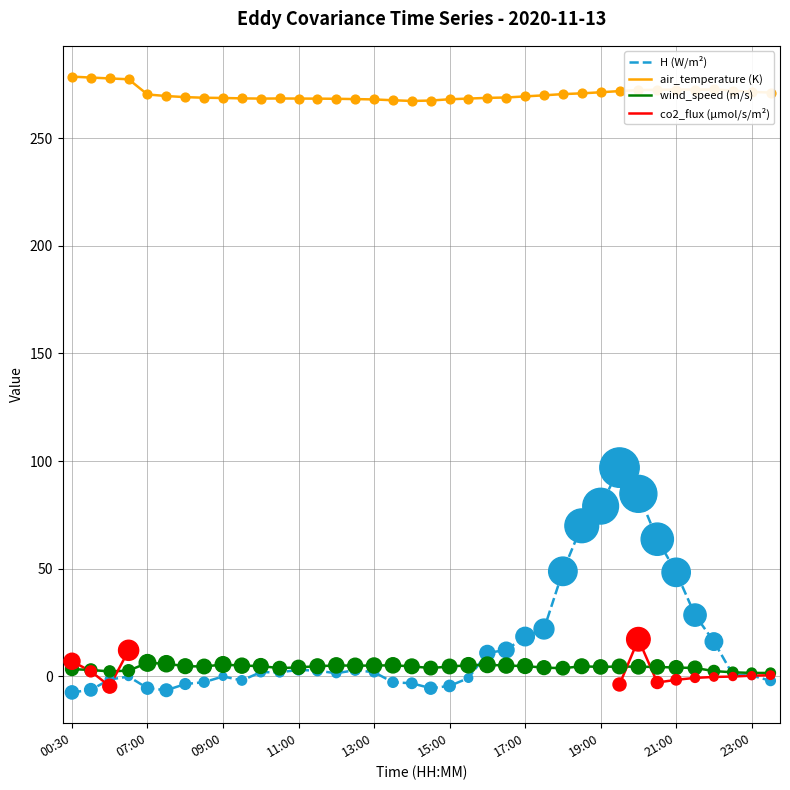

What is the minimum value for H (W/m²)?

-7.6